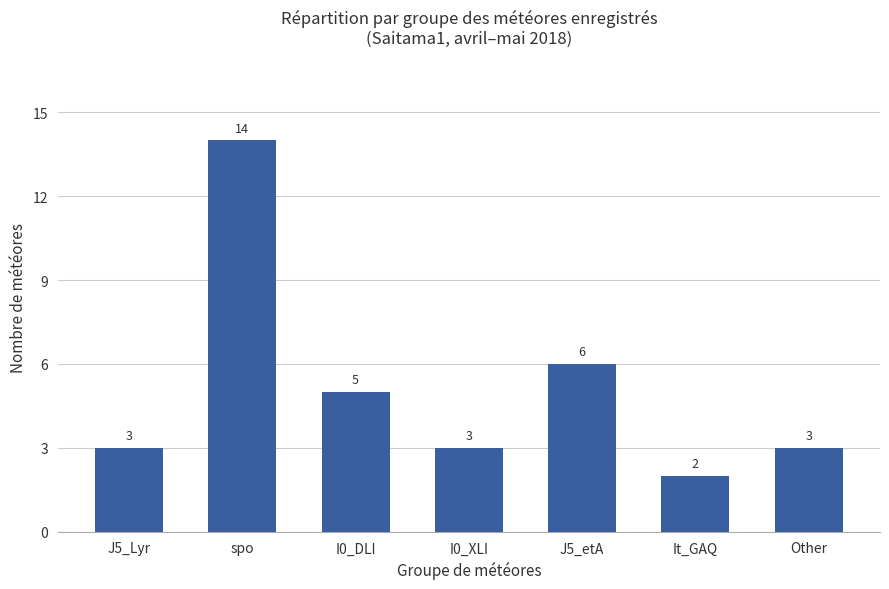

Reading left to right, what are all the values shown in this chart?

J5_Lyr=3	spo=14	I0_DLI=5	I0_XLI=3	J5_etA=6	It_GAQ=2	Other=3